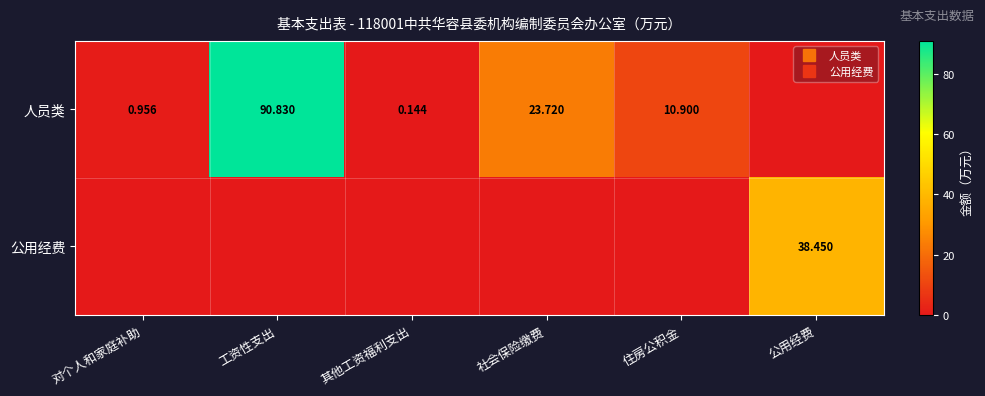

At 社会保险缴费, list the series in order from largest to smallest.

人员类, 公用经费